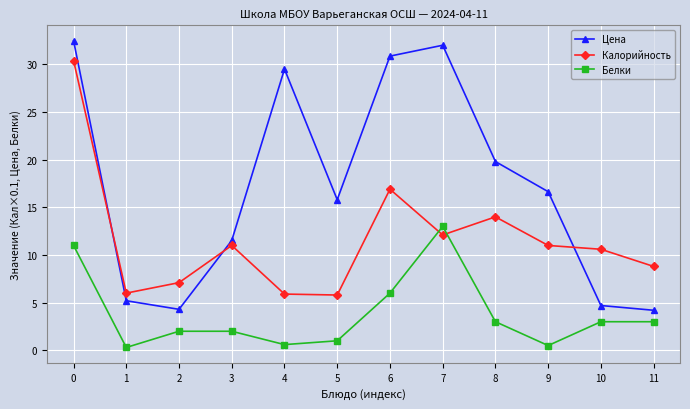

List the series in order of their overall mean, highest first.

Цена, Калорийность, Белки